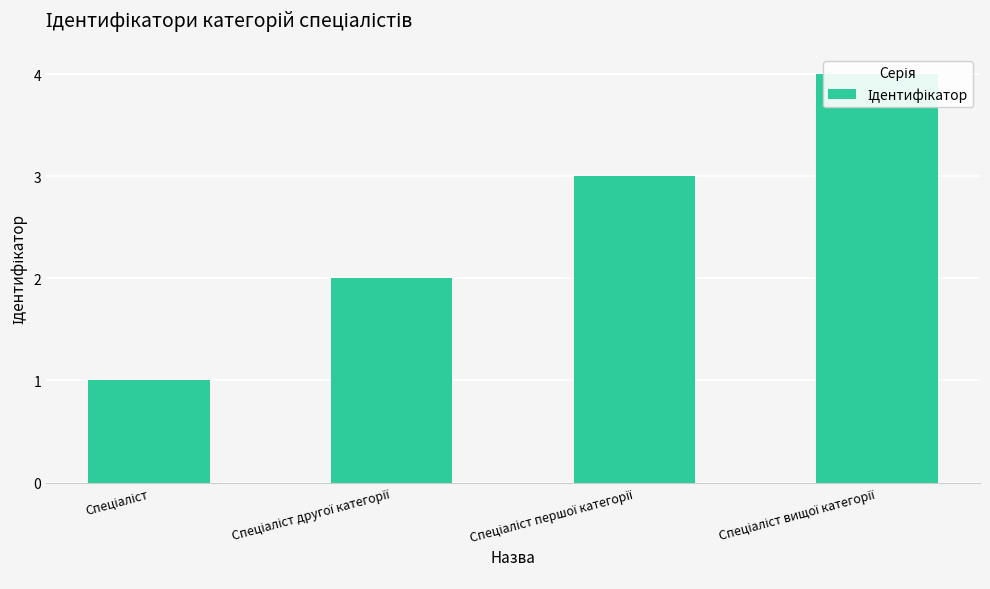

What is the sum of all values?

10